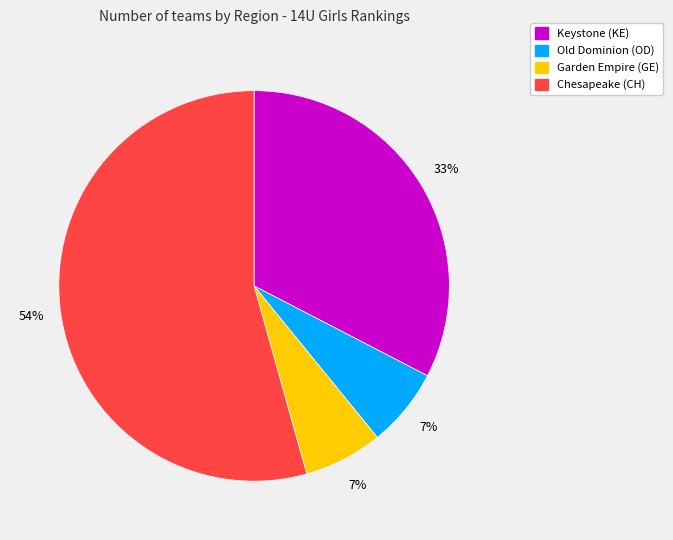

Count the number of slices in the pie.

4